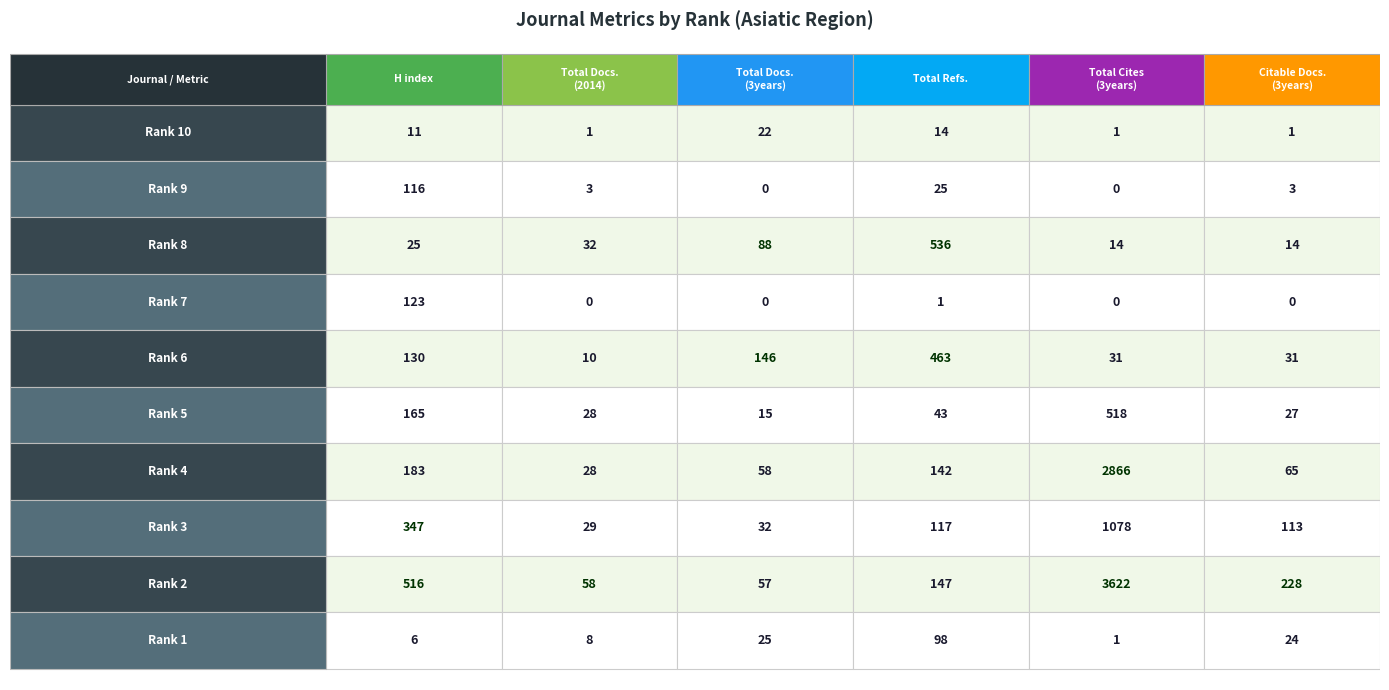

Read the Rank 10 value at Rank 8, to the nearest 5.

20